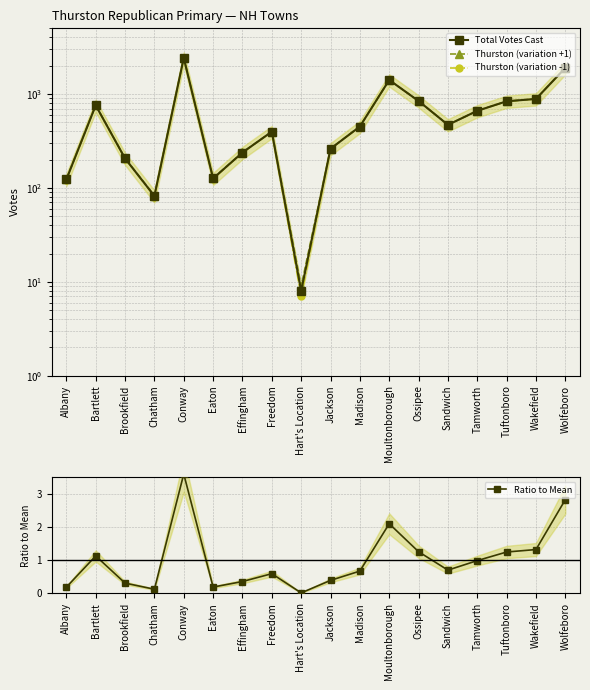

What is the label of the 18th point from the right?

Albany